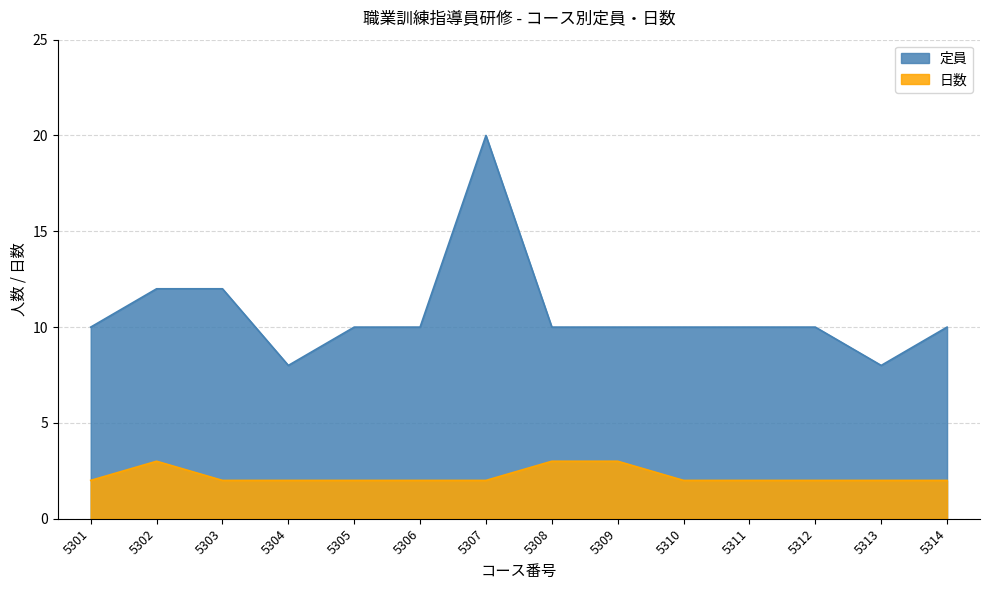

What is the greatest value displayed?

20